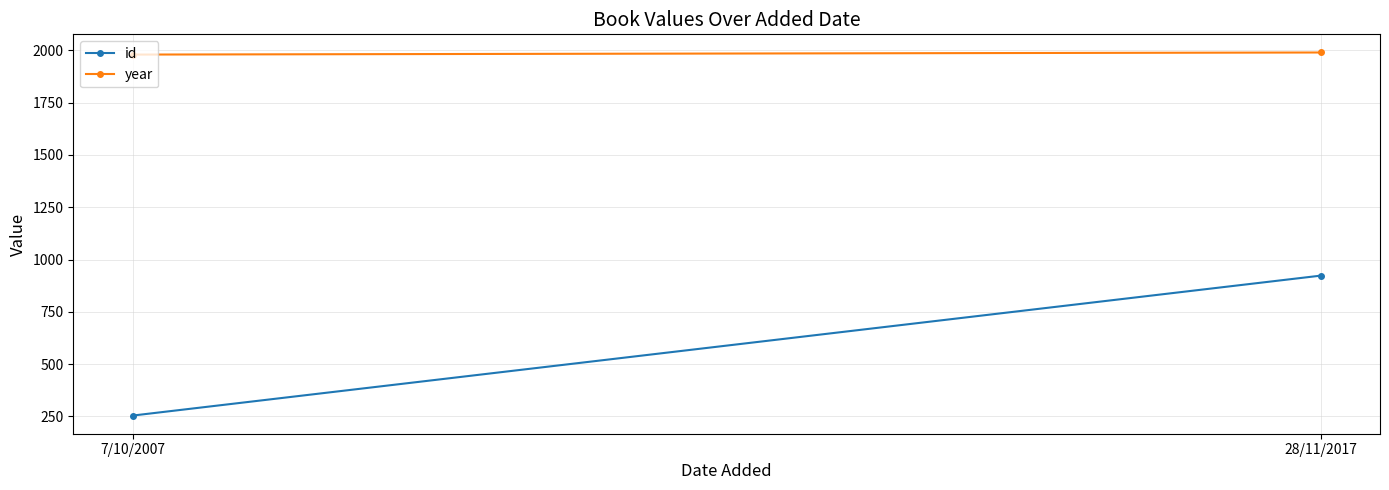

Rank the series at 7/10/2007 from highest to lowest value.

year, id